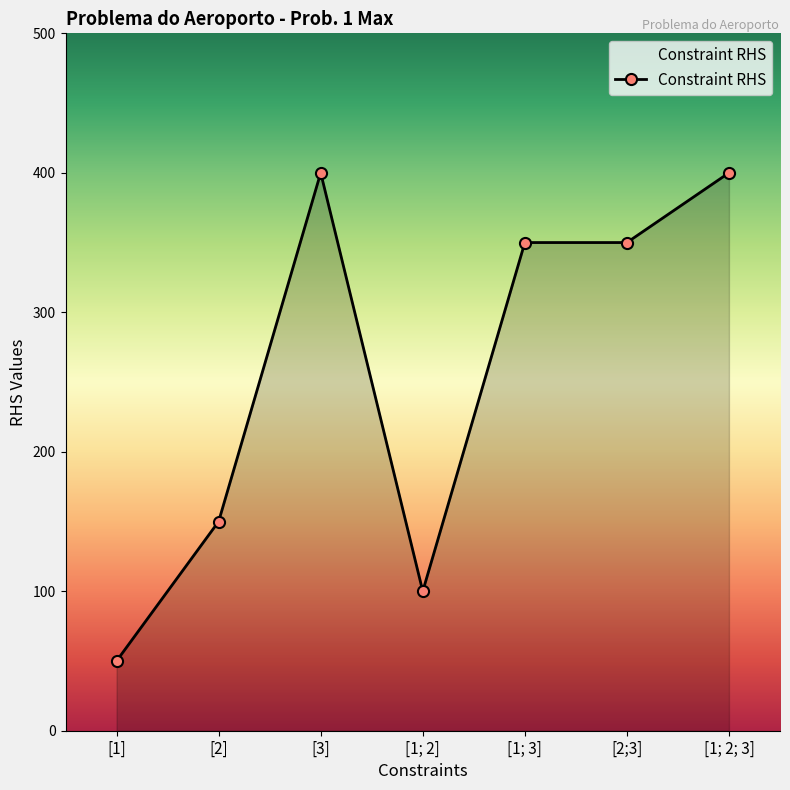

Reading left to right, extract all data points from this chart.

50	150	400	100	350	350	400